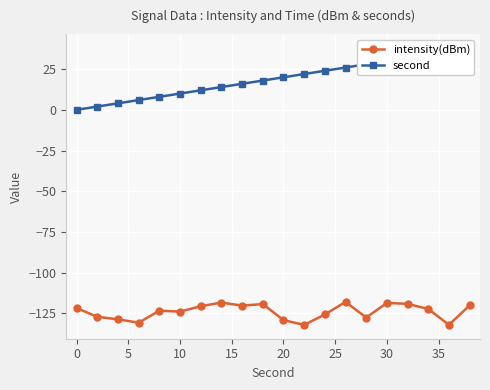

True or false: intensity(dBm) has more than 2 interior local peaks.

True